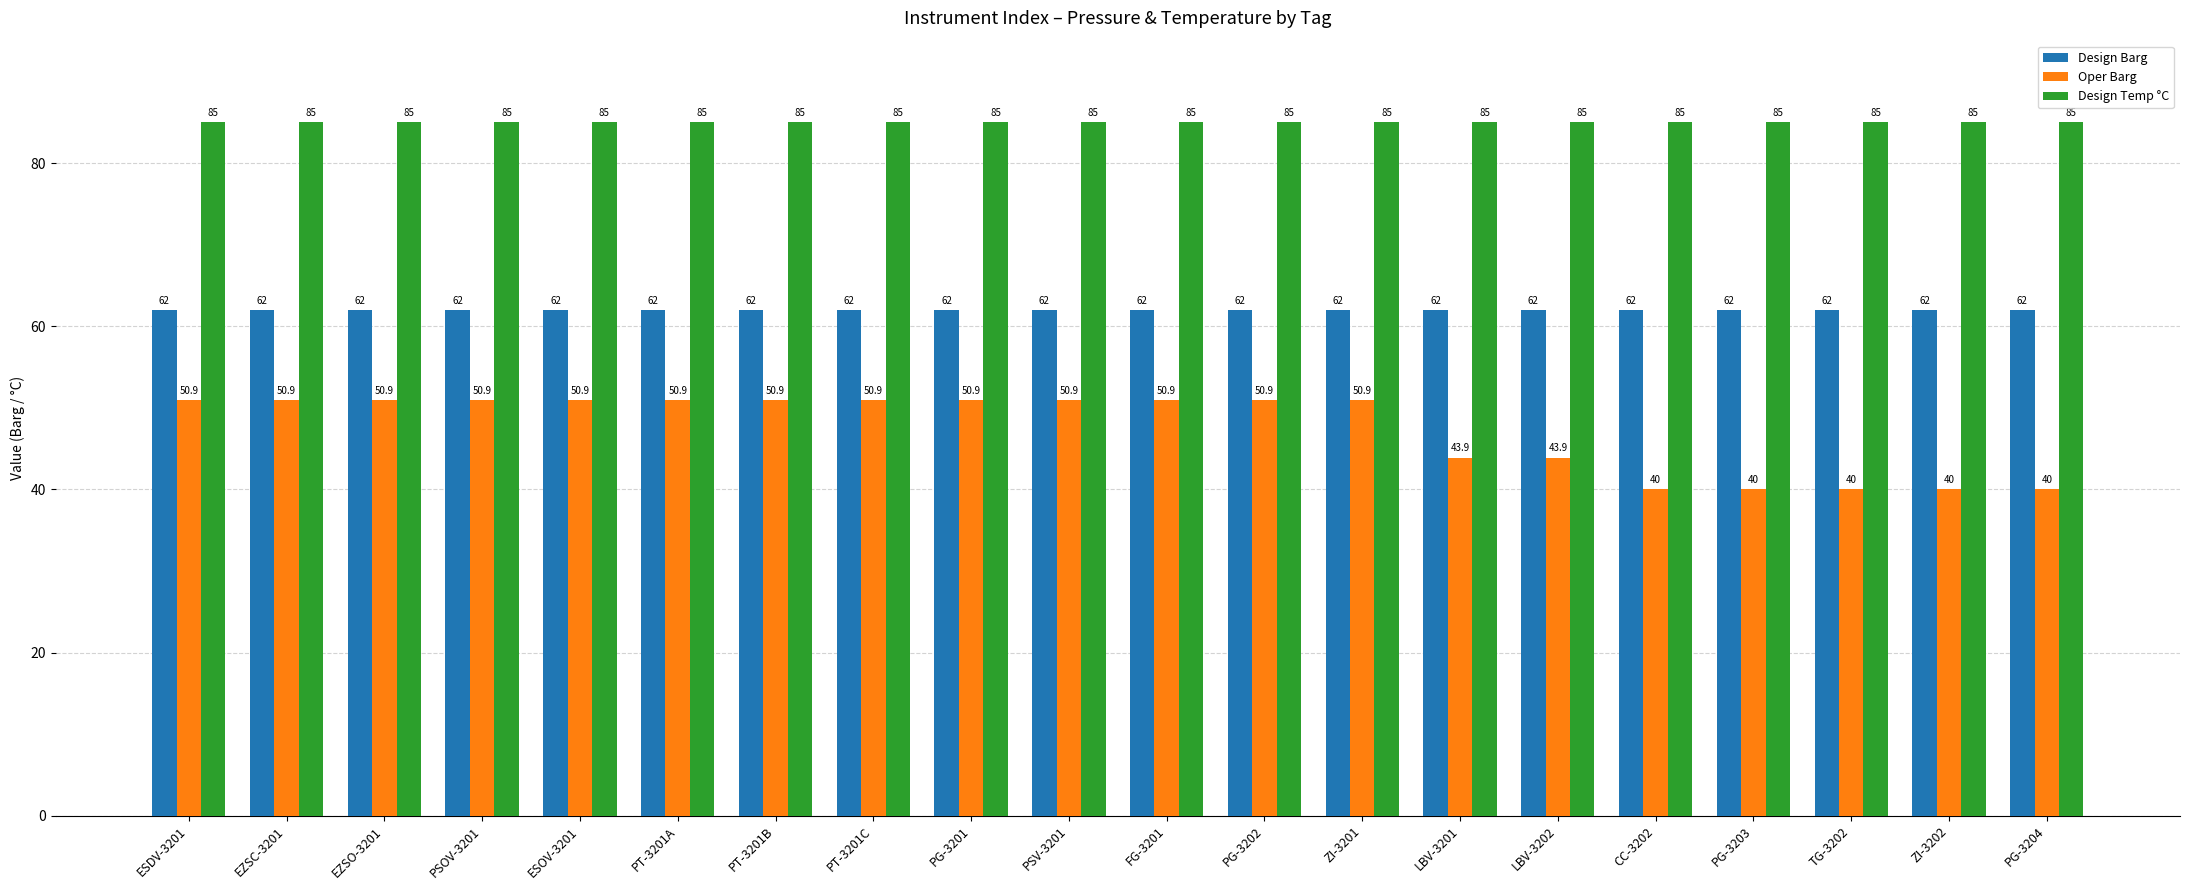

The value of Oper Barg at EZSC-3201 is 50.9. True or false?

True